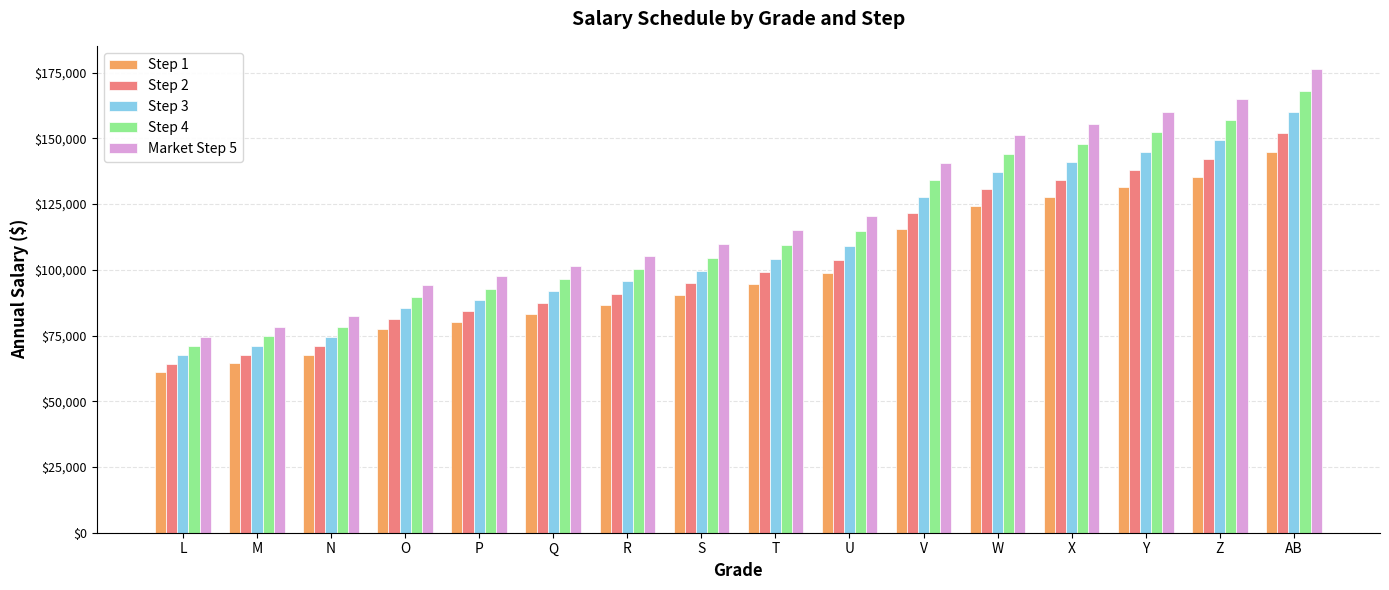

What is the total value across all series at L?

338374